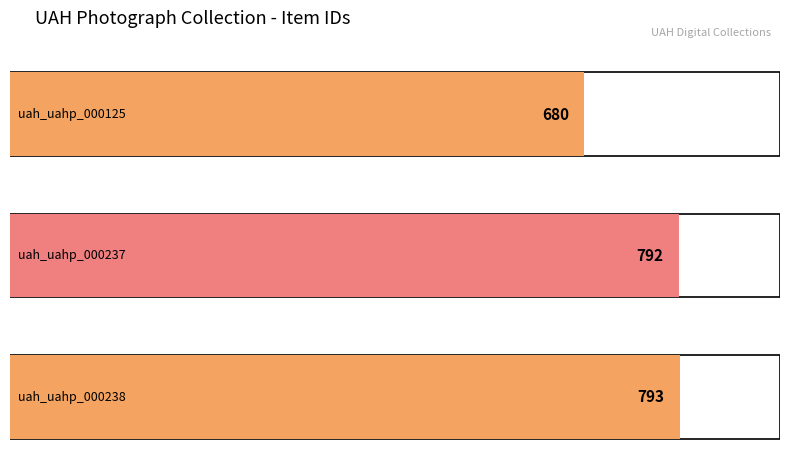

Which label corresponds to the largest value in the chart?

uah_uahp_000238